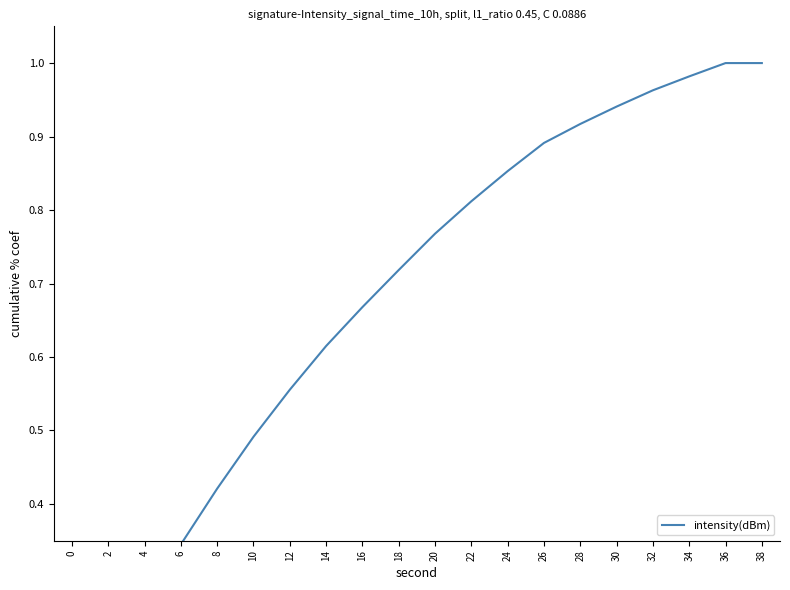

Reading right to left, list all the values displayed in this chart.

38=1.0	36=1.0	34=1.0	32=1.0	30=0.9	28=0.9	26=0.9	24=0.9	22=0.8	20=0.8	18=0.7	16=0.7	14=0.6	12=0.6	10=0.5	8=0.4	6=0.3	4=0.3	2=0.2	0=0.1